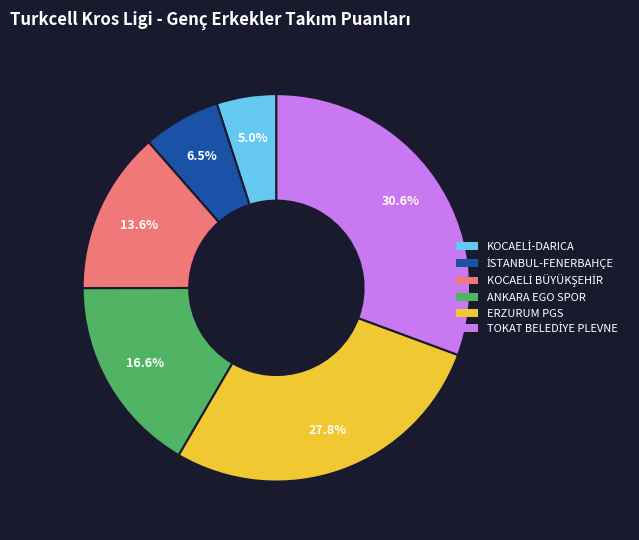

Is there a majority slice in this chart?

No